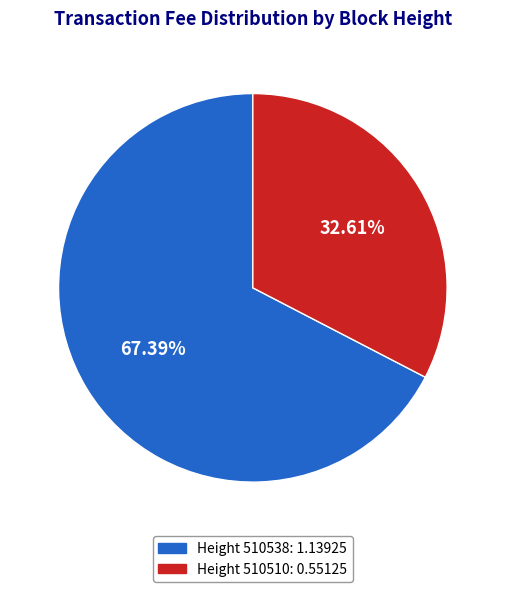

Which has a higher value, Height 510510: 0.55125 or Height 510538: 1.13925?

Height 510538: 1.13925